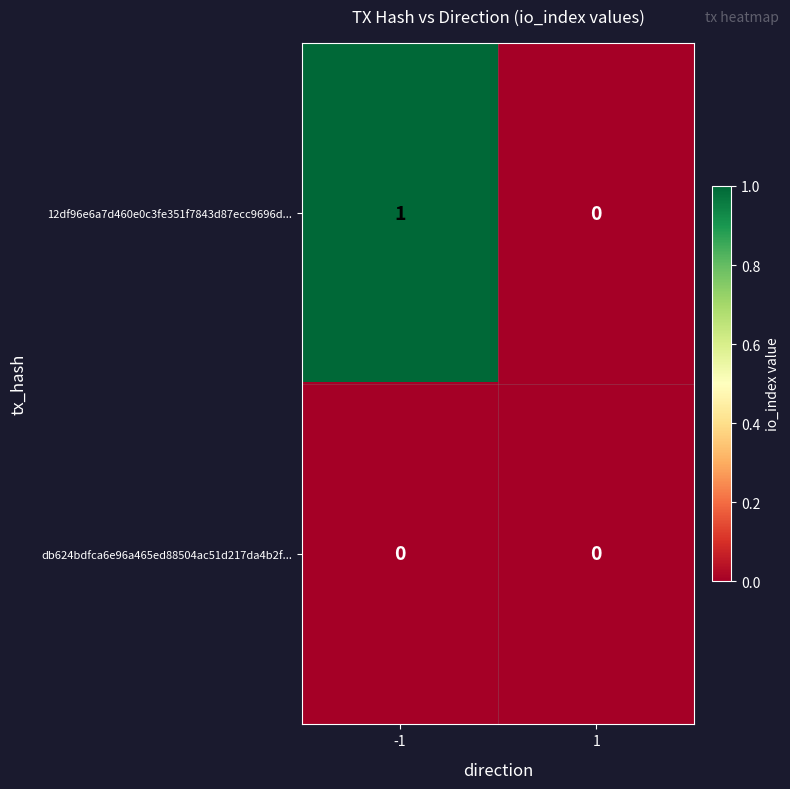

List the series in order of their peak value, lowest first.

db624bdfca6e96a465ed88504ac51d217da4b2f..., 12df96e6a7d460e0c3fe351f7843d87ecc9696d...